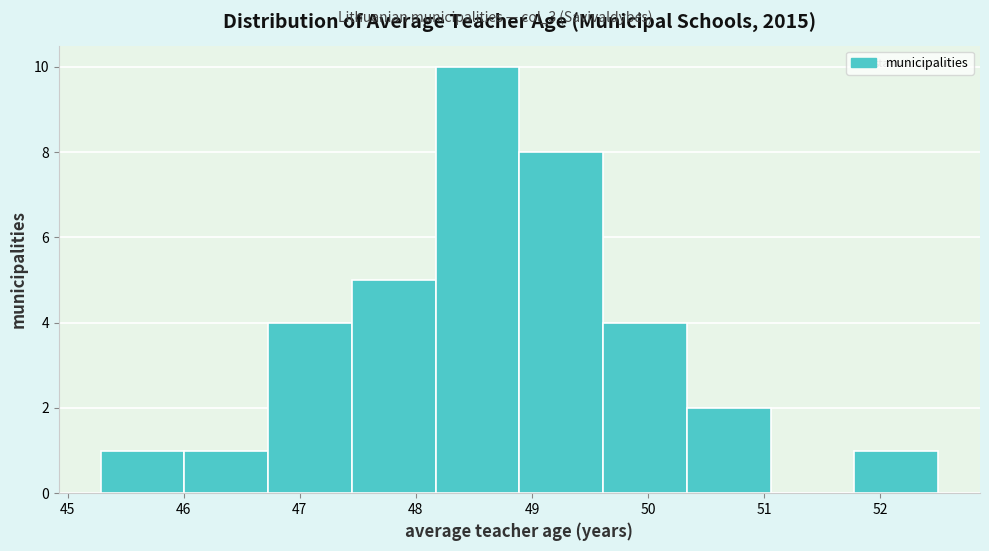

Reading left to right, list every bar in this chart as the range it spans on the x-axis followed by its height. Neither the bar edges nor the heights are printed on the chart, so give them approximately, as read against the axes.

45.3 to 46.0: 1
46.0 to 46.7: 1
46.7 to 47.4: 4
47.4 to 48.2: 5
48.2 to 48.9: 10
48.9 to 49.6: 8
49.6 to 50.3: 4
50.3 to 51.1: 2
51.1 to 51.8: 0
51.8 to 52.5: 1